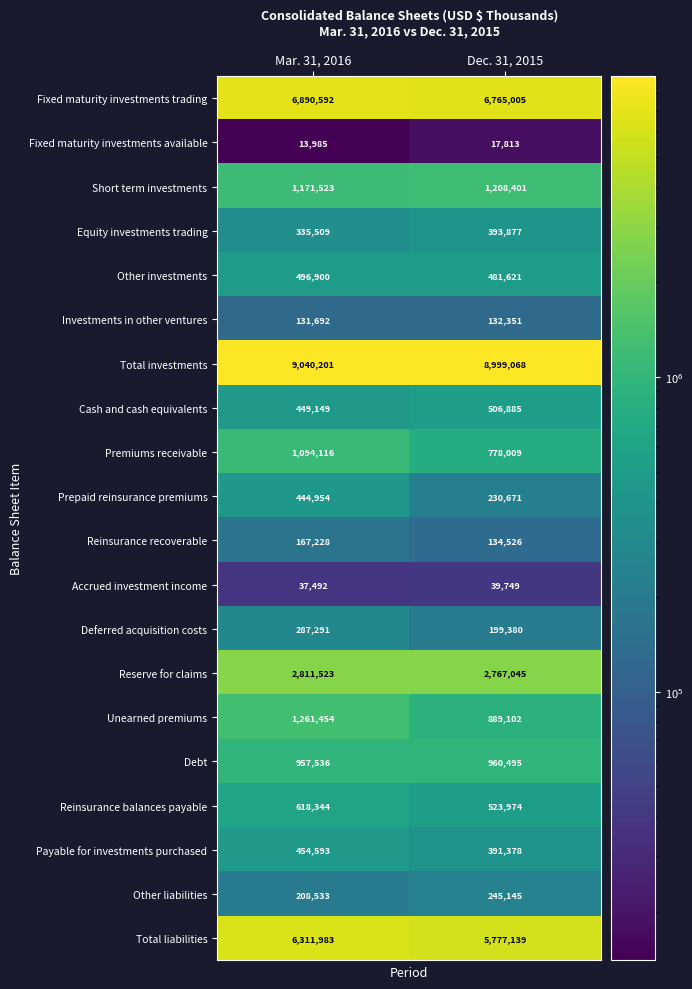

Rank the categories by Fixed maturity investments trading value from lowest to highest.

Dec. 31, 2015, Mar. 31, 2016